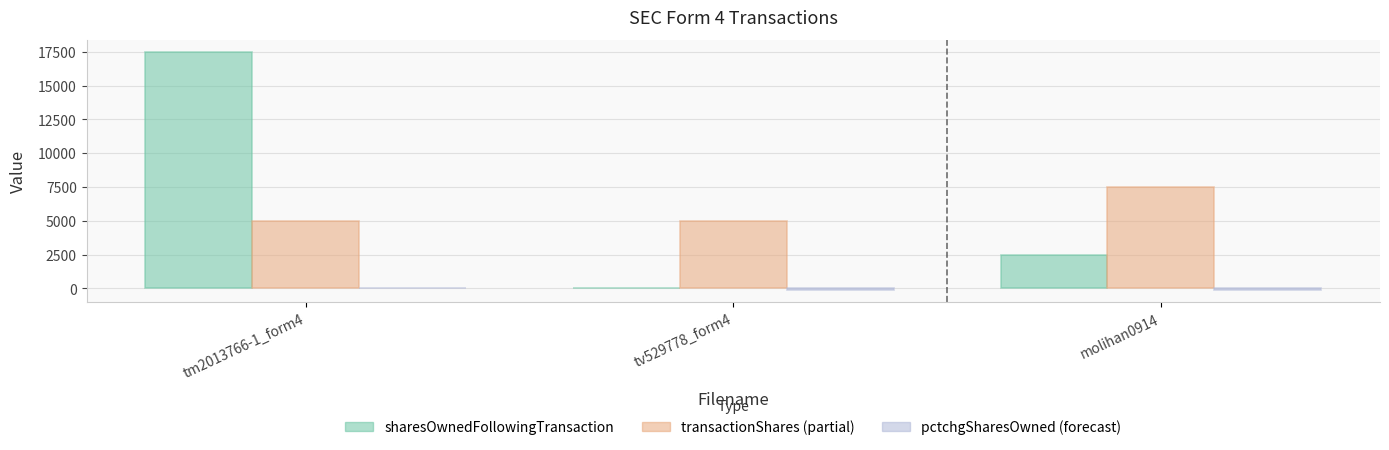

At which category is the sum across all series the highest?

tm2013766-1_form4